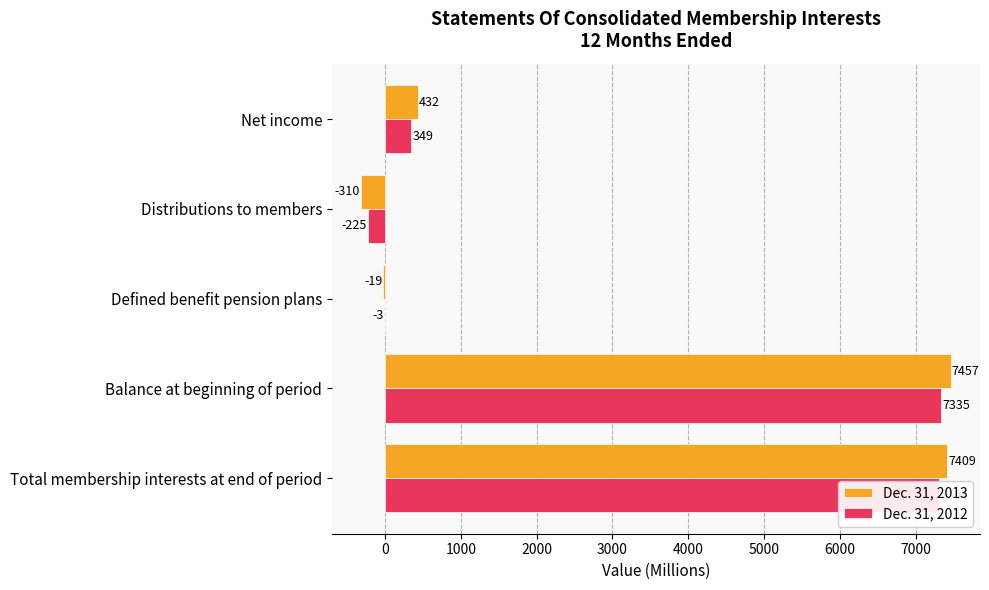

At which category is the sum across all series the highest?

Balance at beginning of period